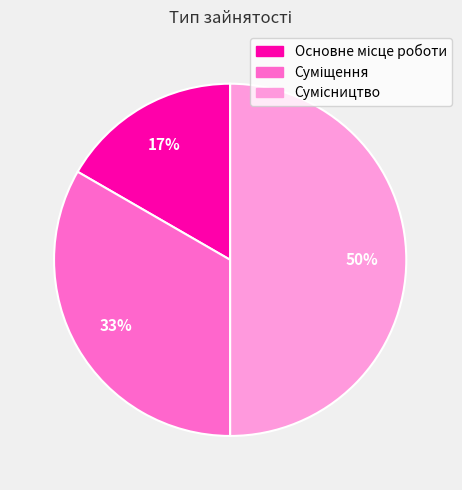

To the nearest percent, what is the average slice percentage?

33%